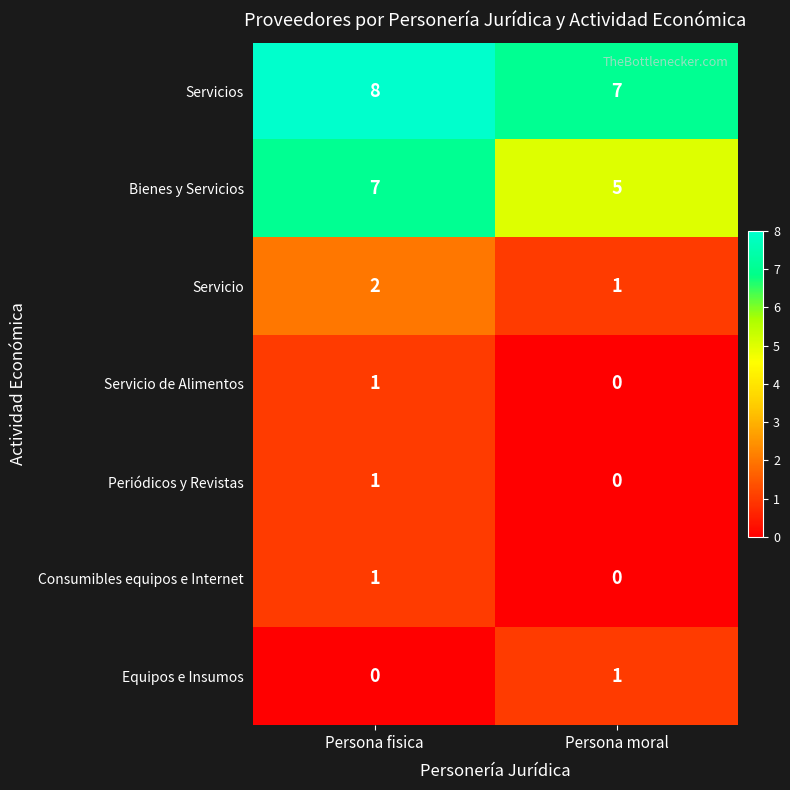

What is the greatest value displayed?

8